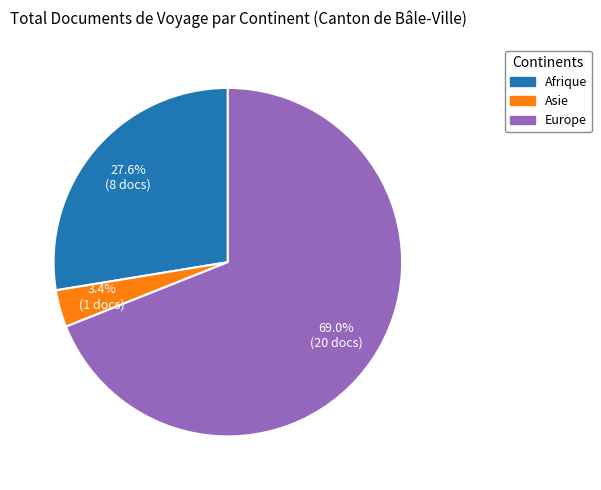

Is there any slice that represents more than half of the pie?

Yes